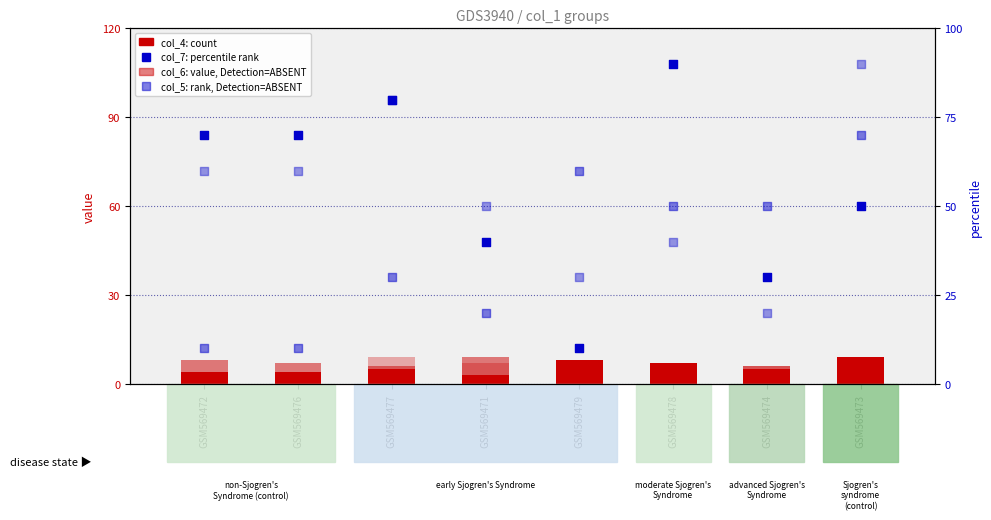

Which series contains the highest Y value?

col_7 (percentile rank)